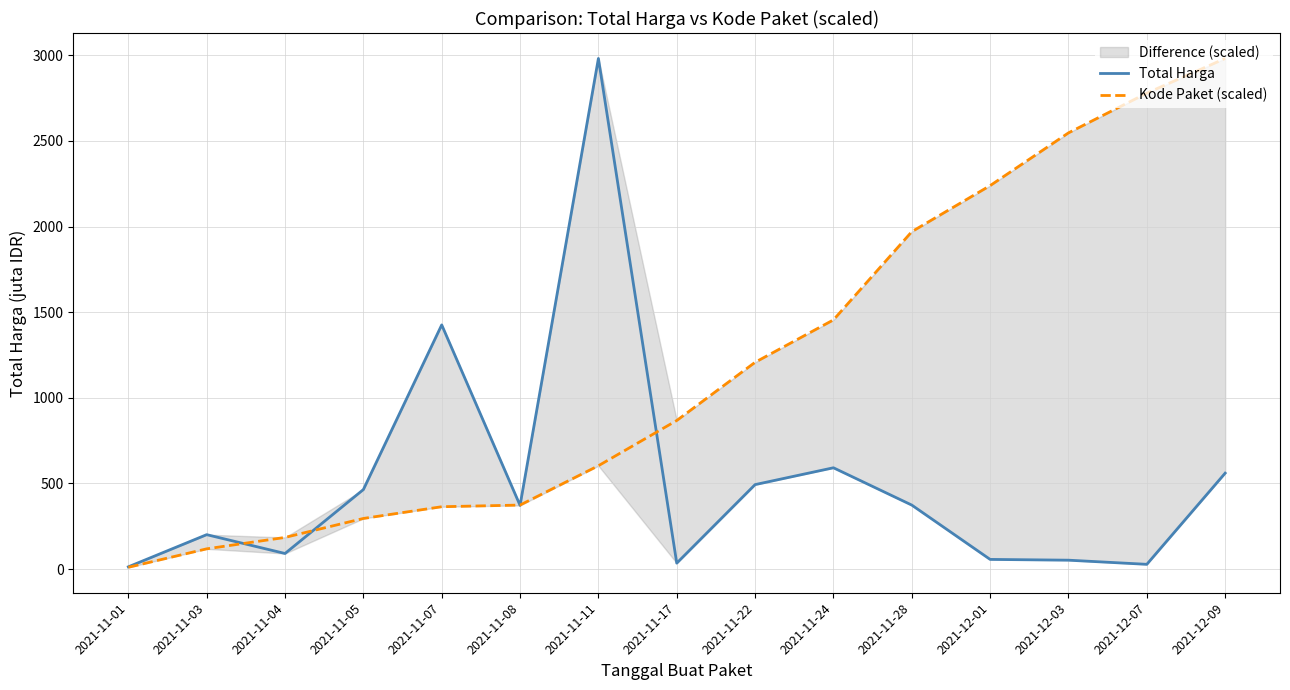

True or false: Kode Paket (scaled) has a value of 1207.4 at 2021-11-22.

True